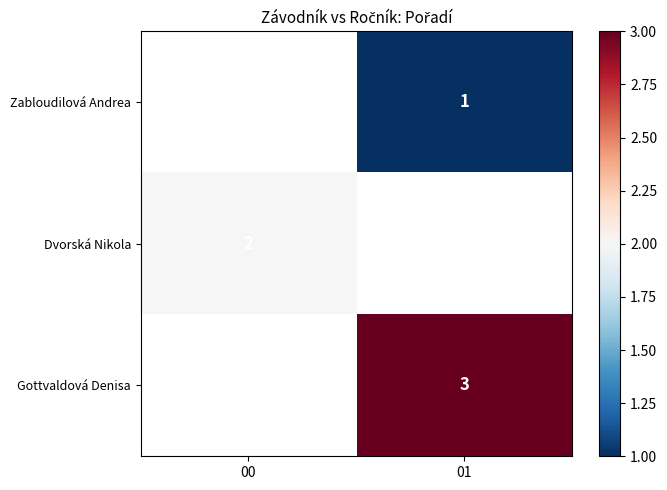

How many positive values does the Dvorská Nikola series have?

1